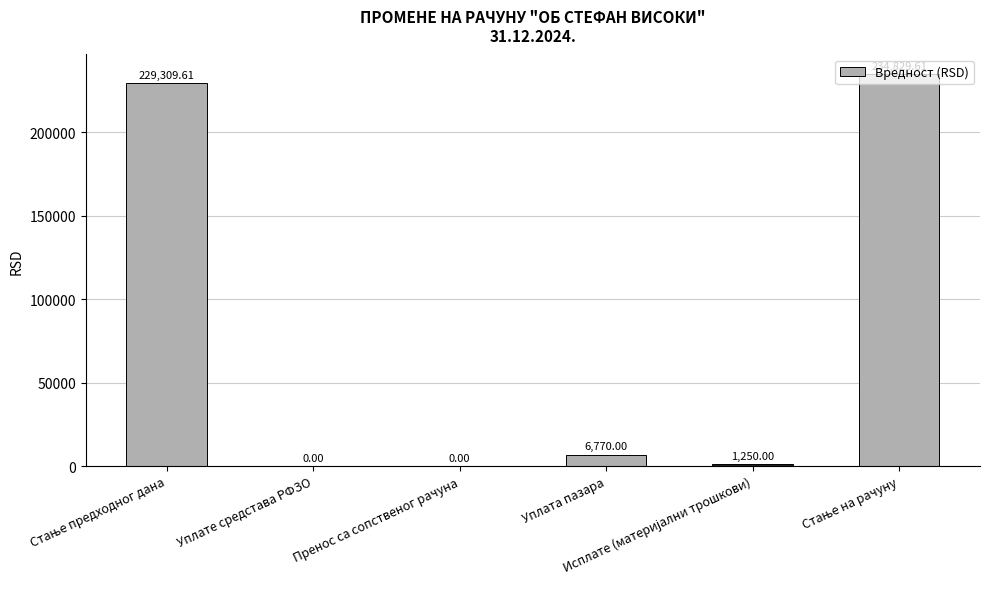

How many data points does each series have?

6